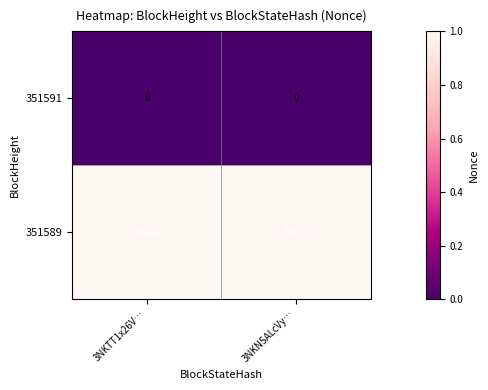

What is the maximum value for 351589?

44052